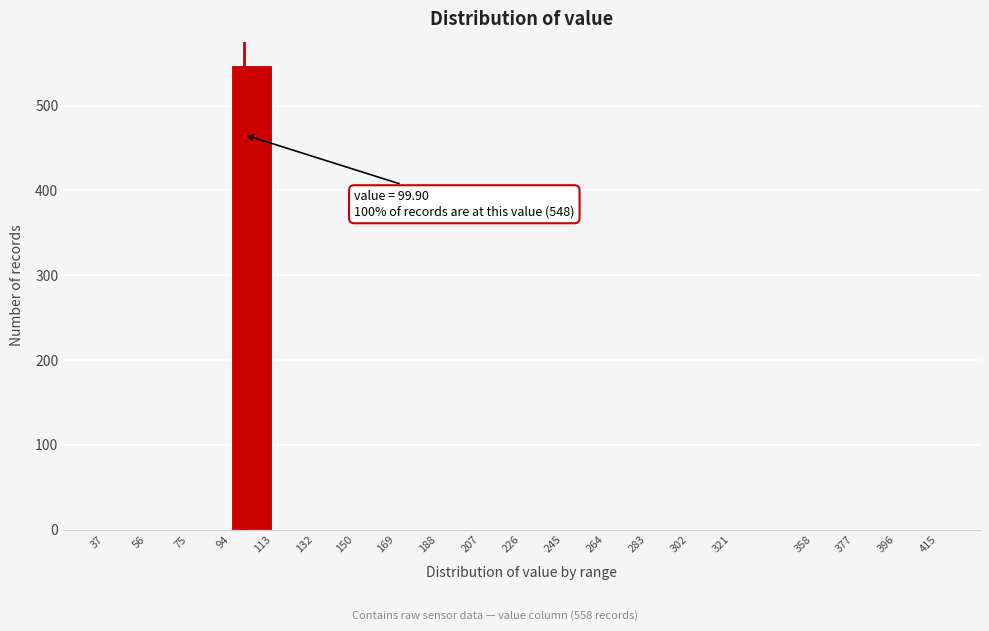

Over which range of the x-axis is the bar tallest?

94 to 113